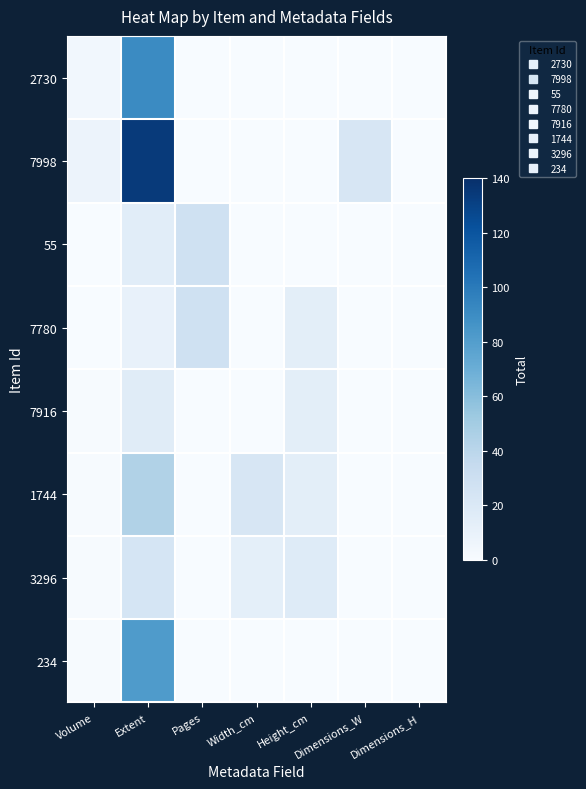

Reading left to right, list all the values displayed in this chart.

2730: Volume=4	Extent=91	Pages=0	Width_cm=0	Height_cm=0	Dimensions_W=0	Dimensions_H=0
7998: Volume=8	Extent=134	Pages=0	Width_cm=0	Height_cm=0	Dimensions_W=22	Dimensions_H=0
55: Volume=0	Extent=15	Pages=28	Width_cm=0	Height_cm=0	Dimensions_W=0	Dimensions_H=0
7780: Volume=0	Extent=10	Pages=28	Width_cm=0	Height_cm=14	Dimensions_W=0	Dimensions_H=0
7916: Volume=1	Extent=16	Pages=0	Width_cm=0	Height_cm=14	Dimensions_W=0	Dimensions_H=0
1744: Volume=1	Extent=44	Pages=0	Width_cm=22	Height_cm=14	Dimensions_W=0	Dimensions_H=0
3296: Volume=1	Extent=24	Pages=0	Width_cm=13	Height_cm=17	Dimensions_W=0	Dimensions_H=0
234: Volume=1	Extent=82	Pages=0	Width_cm=0	Height_cm=0	Dimensions_W=0	Dimensions_H=0